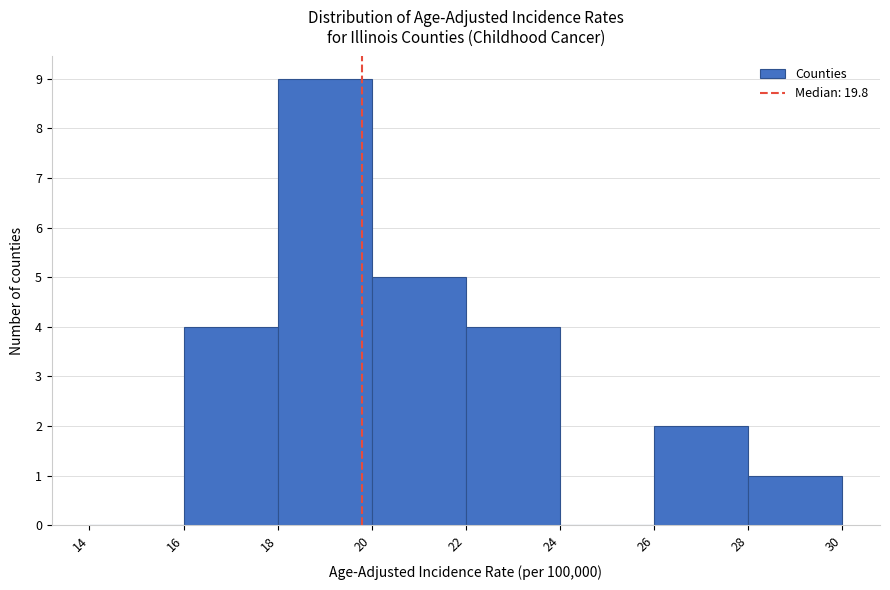

Reading left to right, list every bar in this chart as the range it spans on the x-axis followed by its height. The values are not printed on the chart, so give them approximately, as read against the axis.

14 to 16: 0
16 to 18: 4
18 to 20: 9
20 to 22: 5
22 to 24: 4
24 to 26: 0
26 to 28: 2
28 to 30: 1